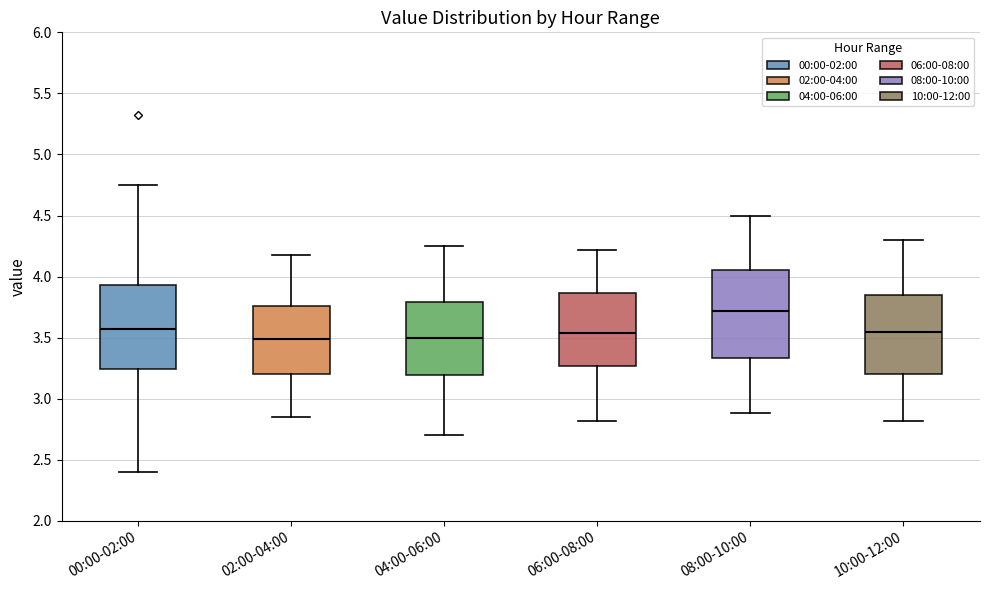

Where does the lower whisker of the box for 02:00-04:00 end on the y-axis? The values are not printed on the chart, so give them approximately, as read against the axis.

2.85